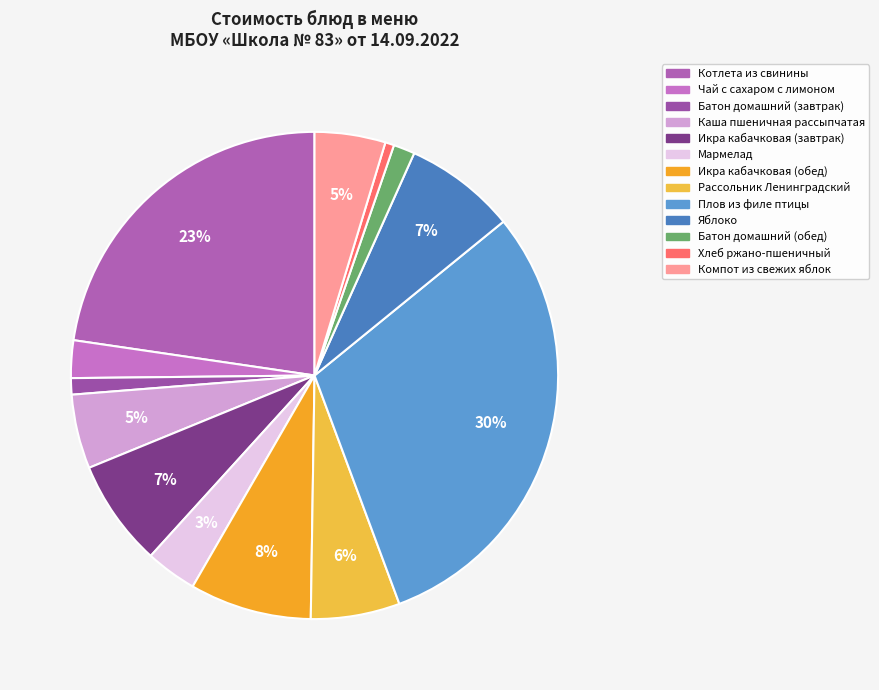

Approximately how many times larger is the value at Компот из свежих яблок compared to Икра кабачковая (завтрак)?

0.7